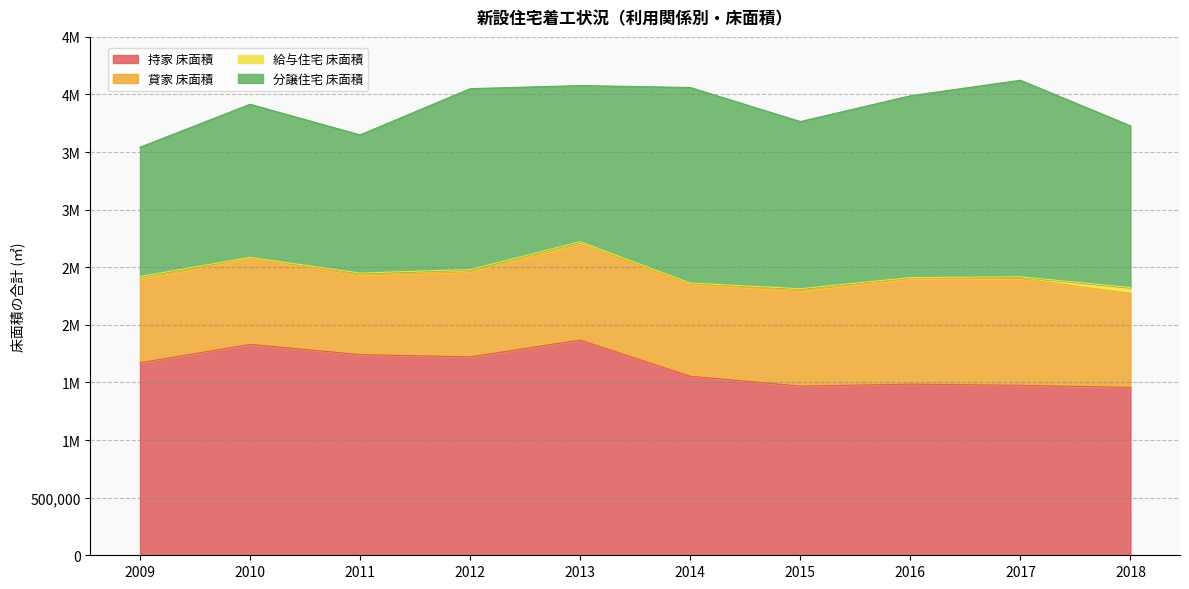

What is the value of the 貸家 床面積 point at the 3rd from the left?

690320